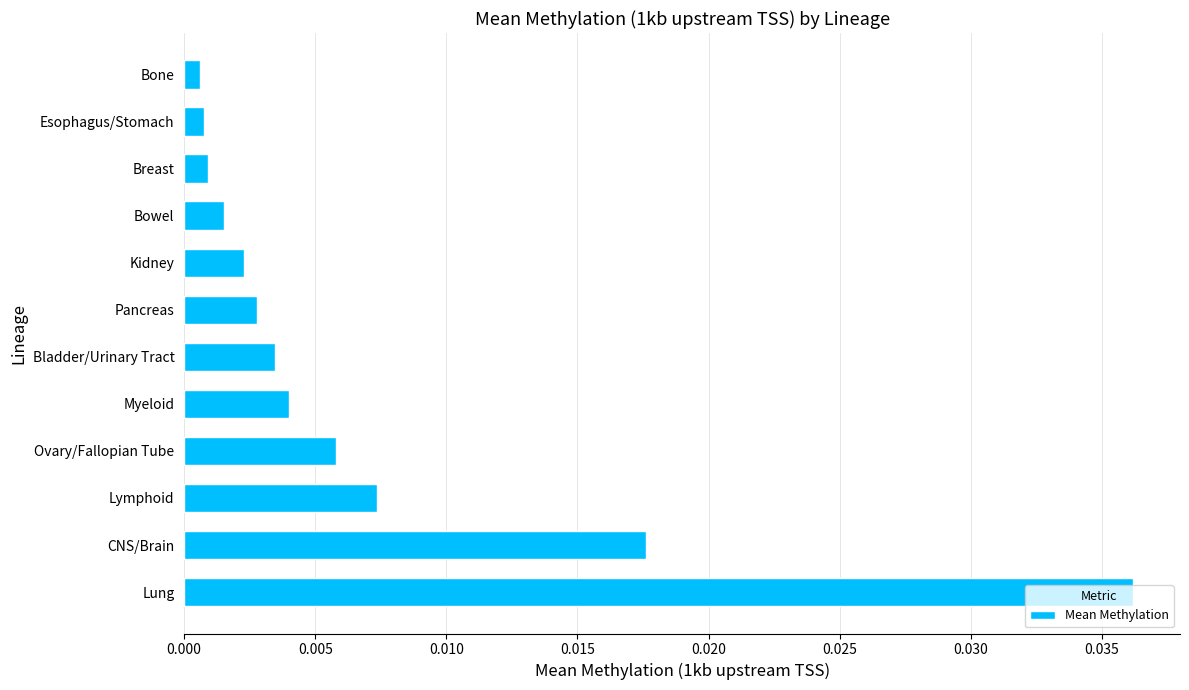

Which category has the highest value across all series?

Lung